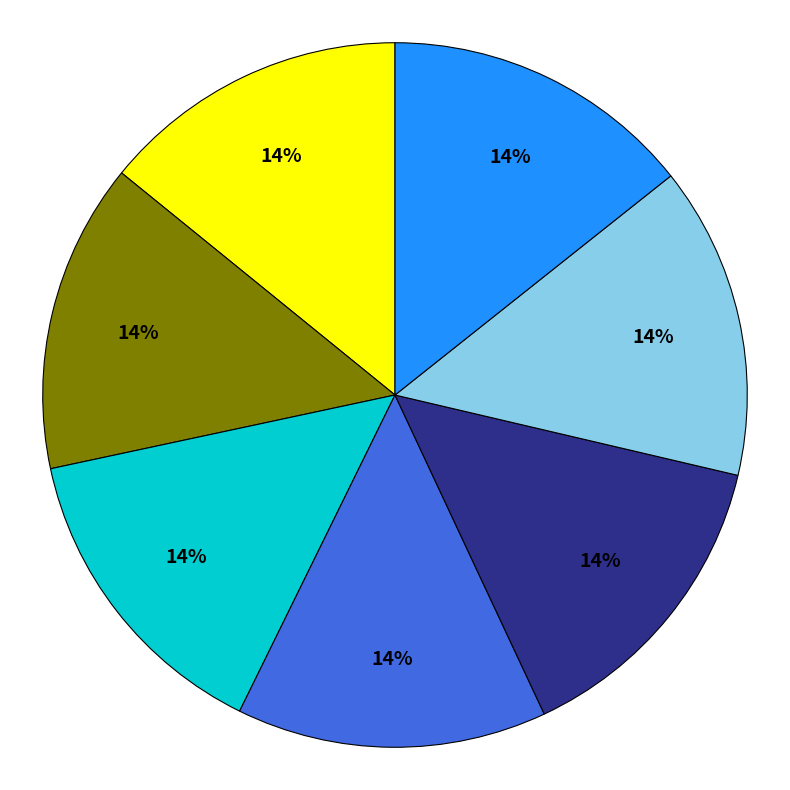

To the nearest percent, what is the average slice percentage?

14%